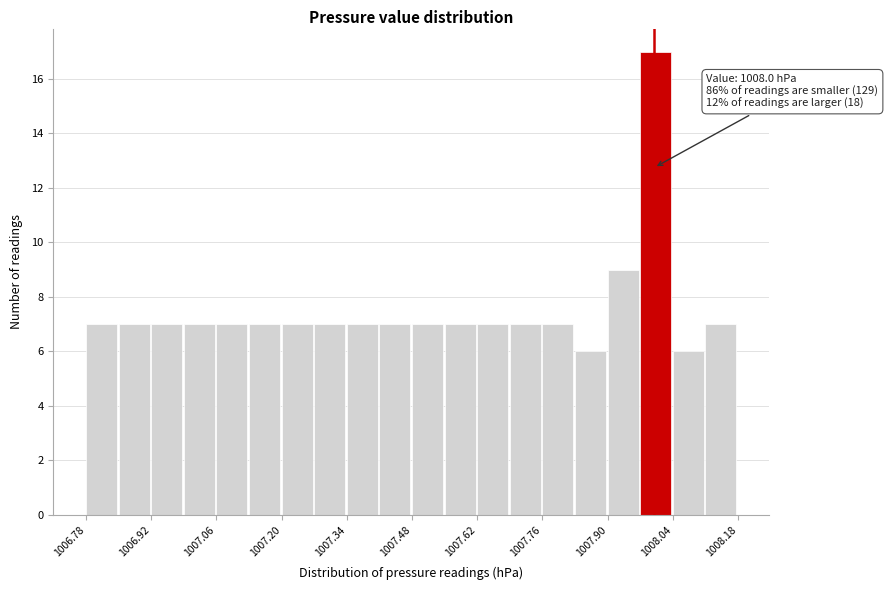

Around what value on the x-axis is the tallest bar? Give the approximate position of its centre, as read against the axis.

1008.00